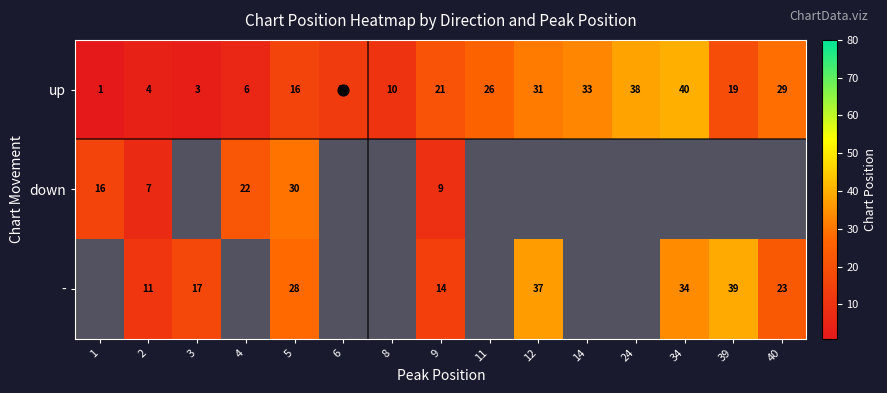

Is it true that up equals 19.0 at 39?

True